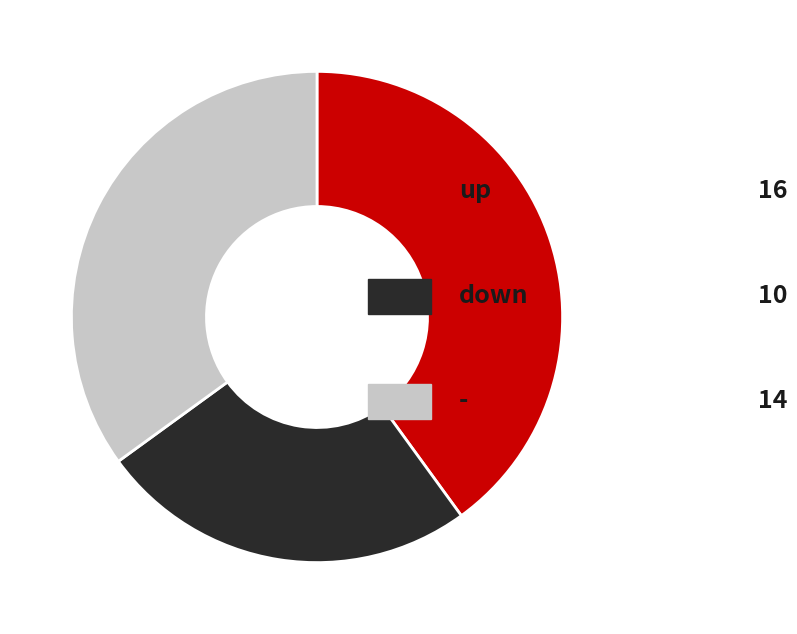

Is there a majority slice in this chart?

No